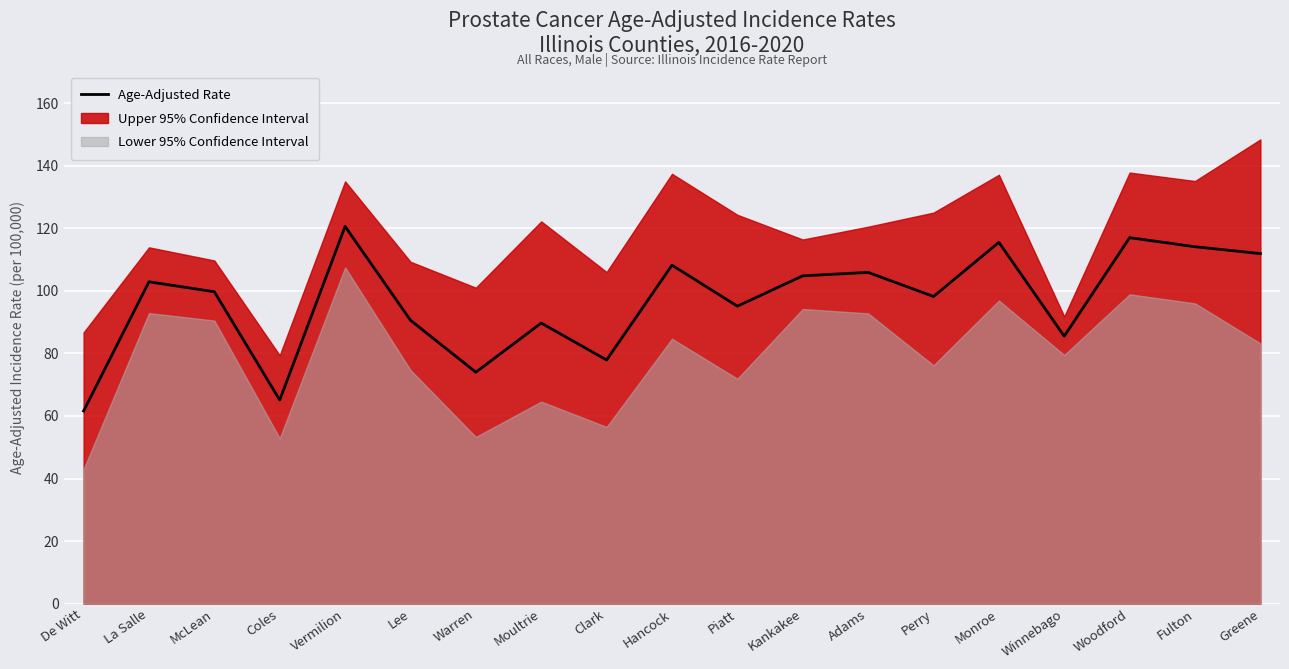

What is the change in value from Warren to Perry?

+24.2